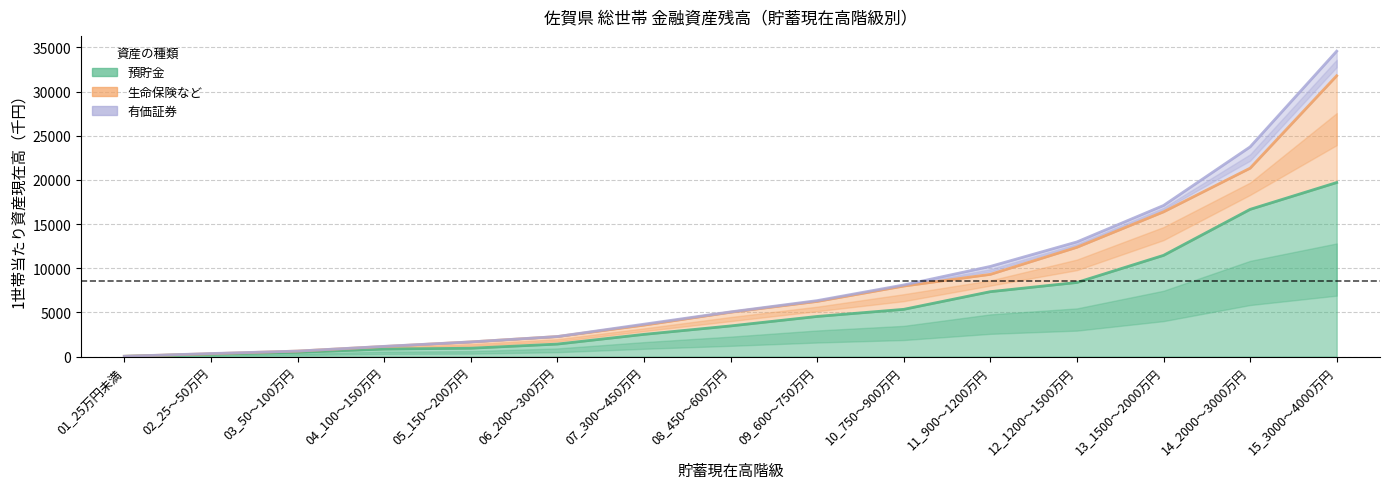

Is it true that 預貯金 equals 23363 at 14_2000～3000万円?

False